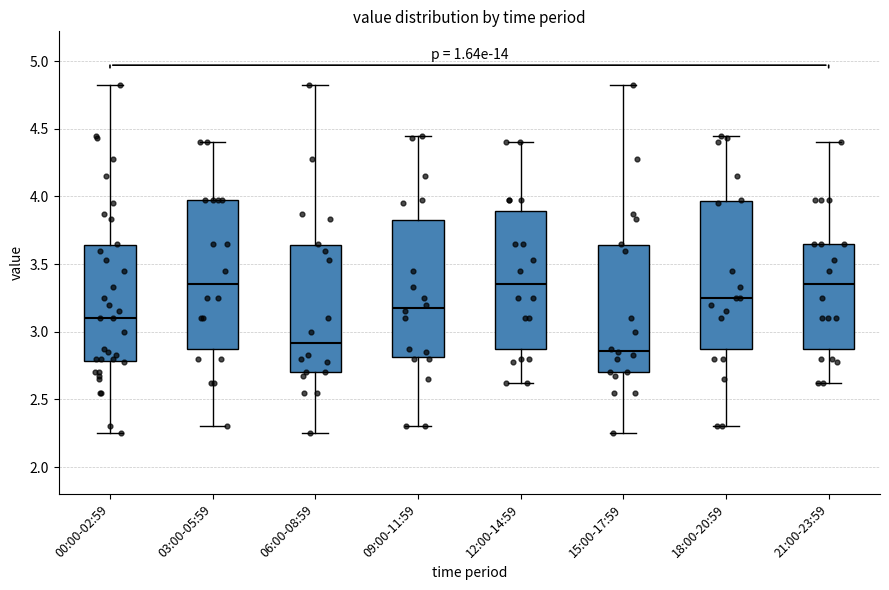

Where is the lower edge of the box for 18:00-20:59 on the y-axis? The values are not printed on the chart, so give them approximately, as read against the axis.

2.90